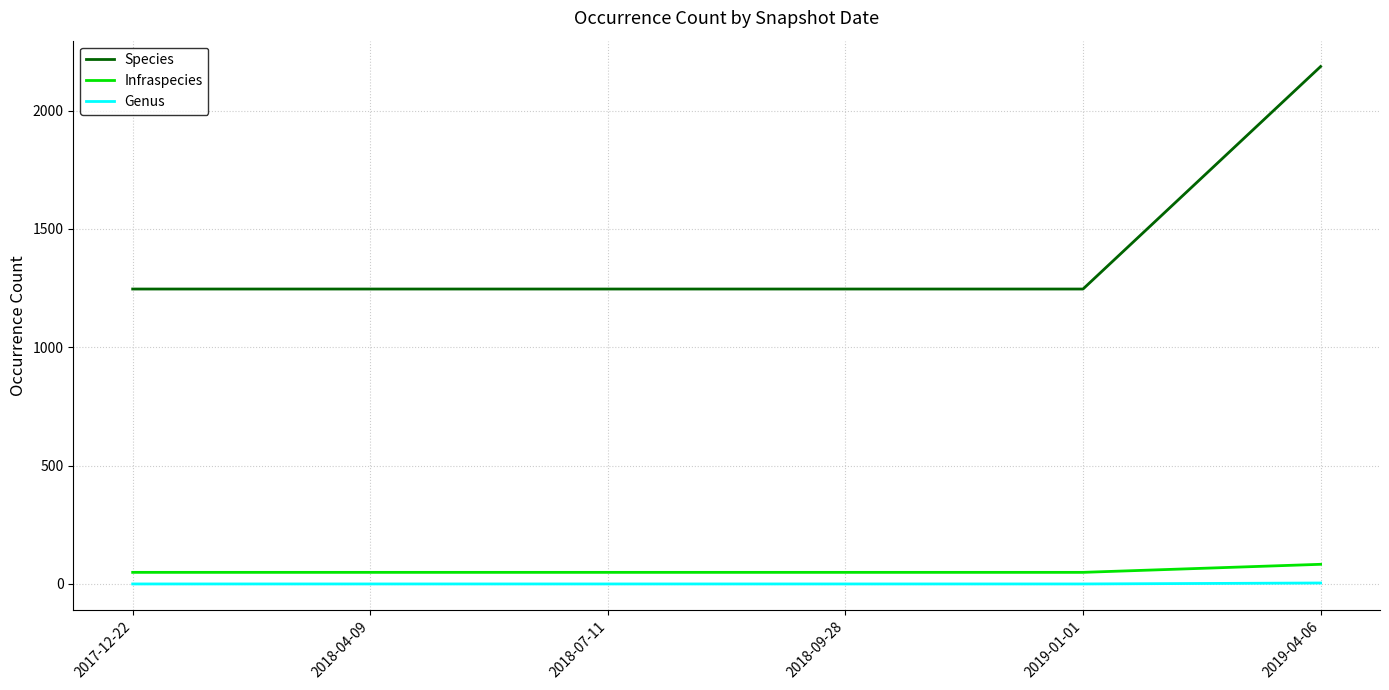

The Genus series shows 0 at 2018-09-28. True or false?

True